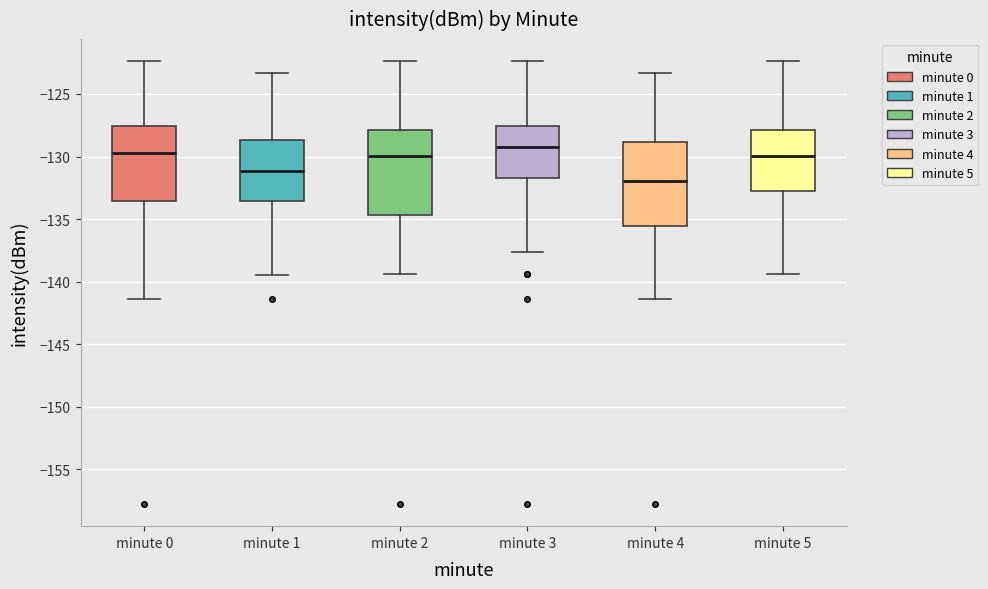

Reading left to right, transcribe this box plot: for each box, give where its median line is, the range the box spans, and where its two whiskers end, as read against the y-axis. The values are not printed on the chart, so give them approximately, as read against the axis.

minute 0: median -129.5, box -133.5 to -127.5, whiskers -141.5 to -122.5
minute 1: median -131.0, box -133.5 to -128.5, whiskers -139.5 to -123.5
minute 2: median -130.0, box -134.5 to -128.0, whiskers -139.5 to -122.5
minute 3: median -129.0, box -131.5 to -127.5, whiskers -137.5 to -122.5
minute 4: median -132.0, box -135.5 to -129.0, whiskers -141.5 to -123.5
minute 5: median -130.0, box -132.5 to -128.0, whiskers -139.5 to -122.5